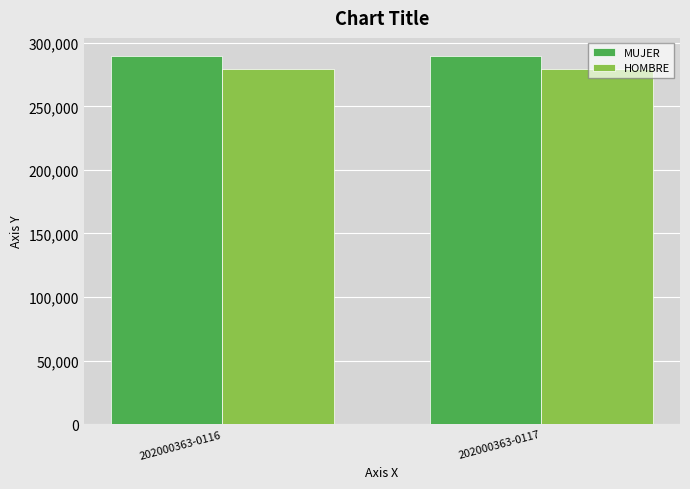

Are the bars grouped side by side (vs. stacked)?

Yes